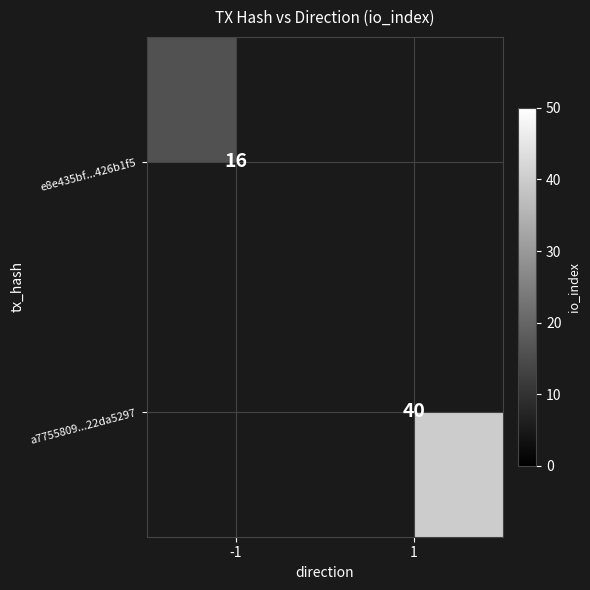

What is the greatest value displayed?

40.0